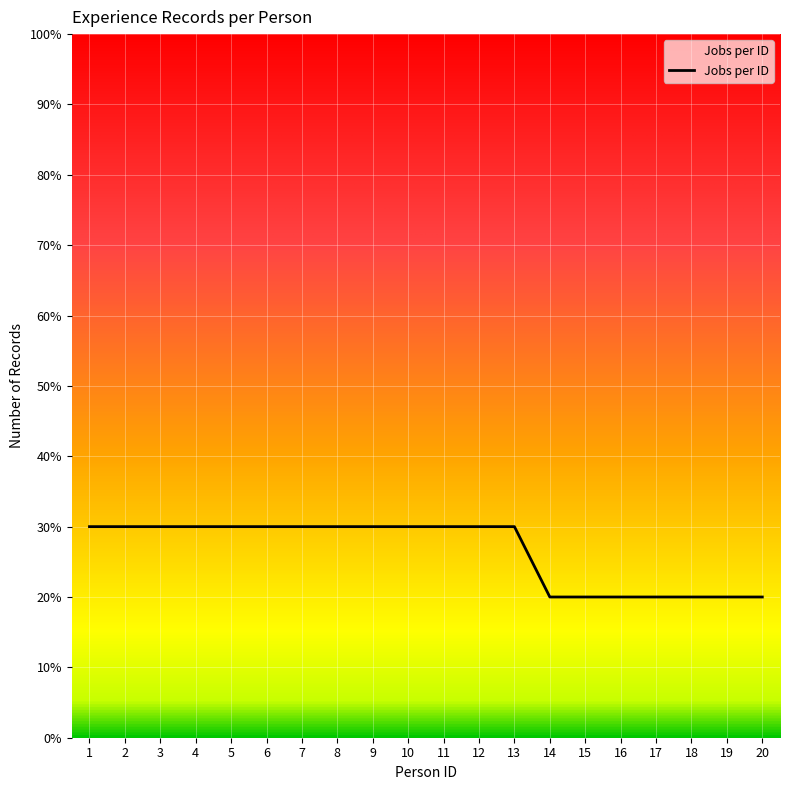

Does the chart display data point markers on the line(s)?

No